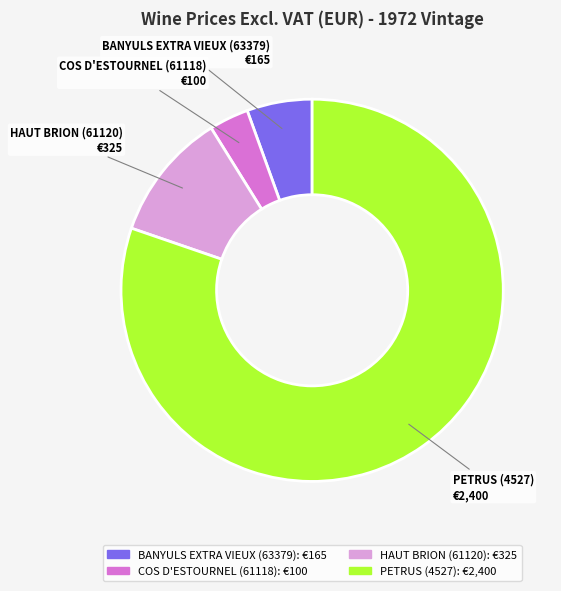

Rank the categories by value from highest to lowest.

PETRUS (4527), HAUT BRION (61120), BANYULS EXTRA VIEUX (63379), COS D'ESTOURNEL (61118)